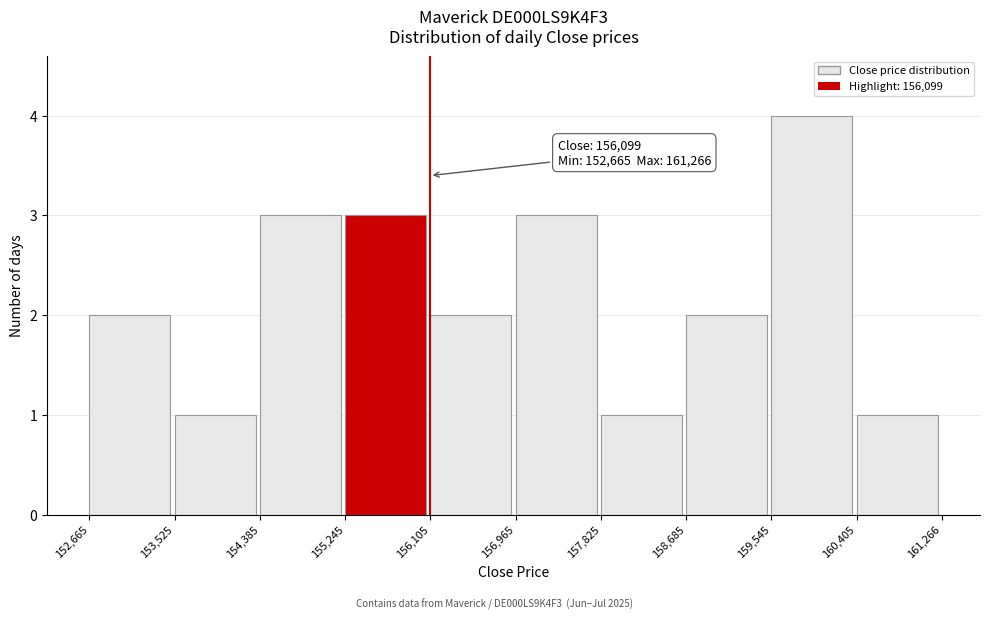

Over which range of the x-axis is the bar tallest?

159,545 to 160,405